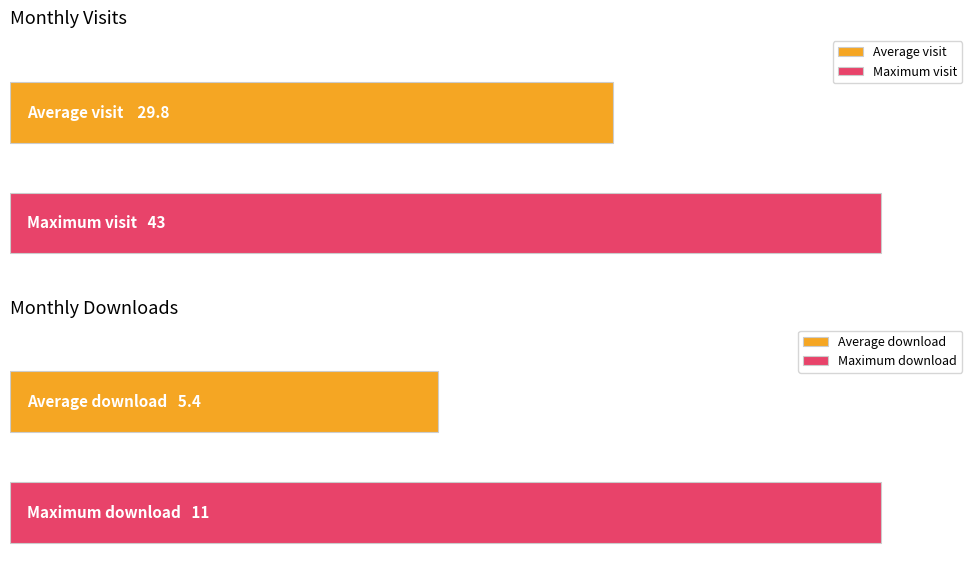

Is the value of monthly_download_resource at 2024-03 greater than the value of monthly_visit at 2023-12?

No